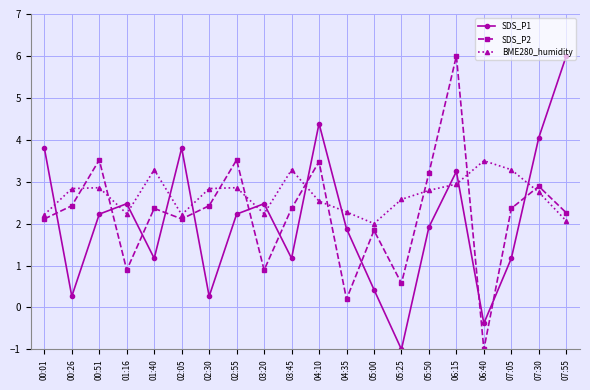

What is the greatest value displayed?

6.0